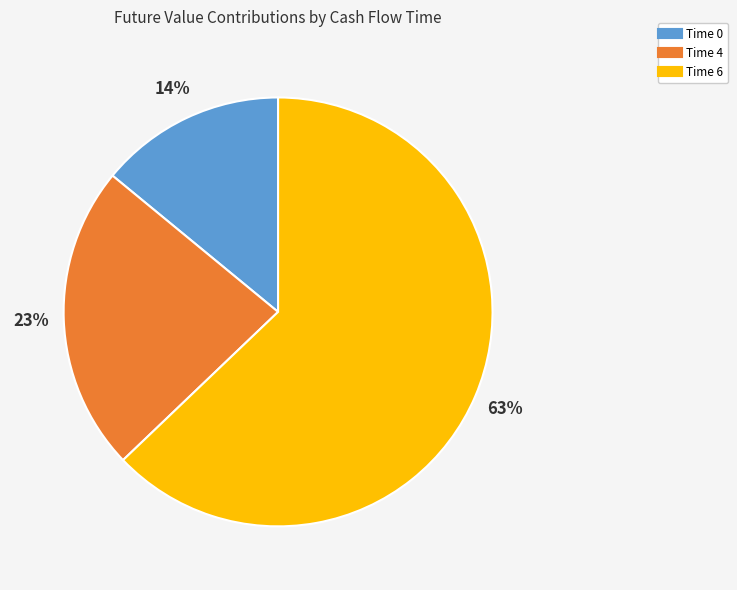

Count the number of slices in the pie.

3